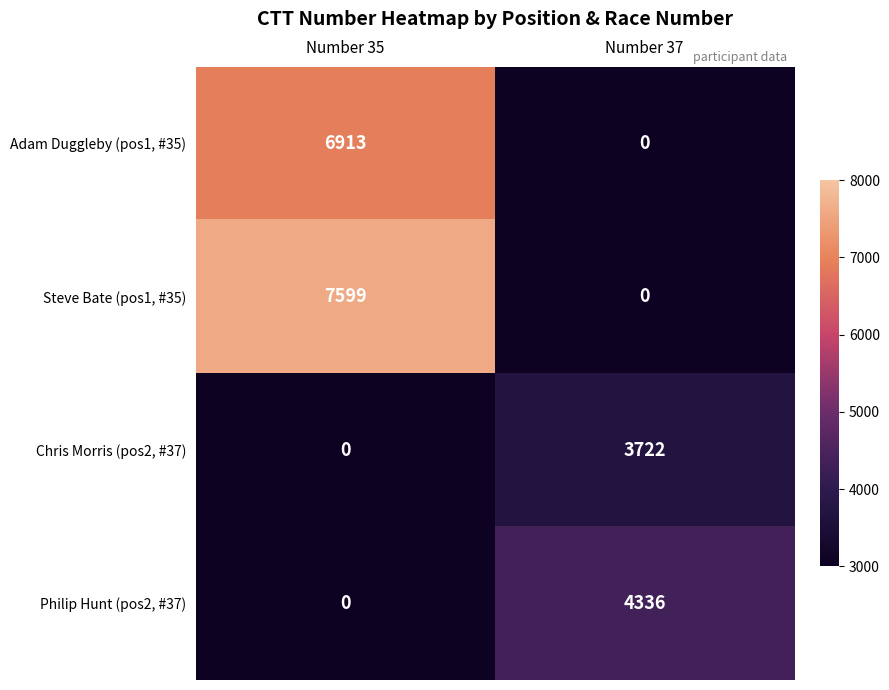

How many Chris Morris (pos2, #37) values are between 0 and 3722?

2